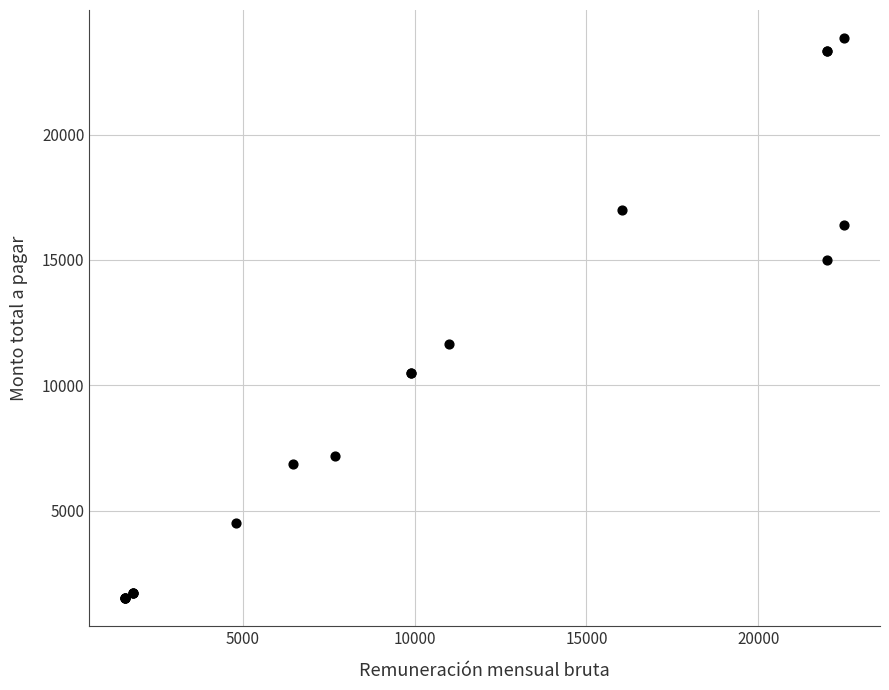

What Y value in the scatter plot is closest to 12675?

11660.0